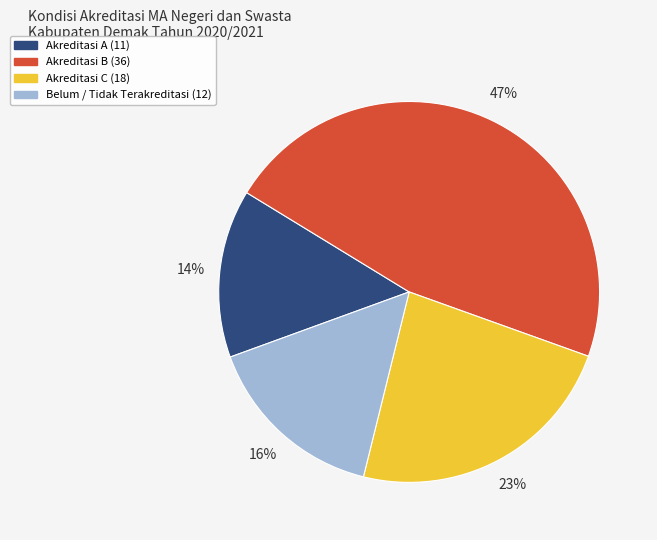

To the nearest percent, what is the average slice percentage?

25%